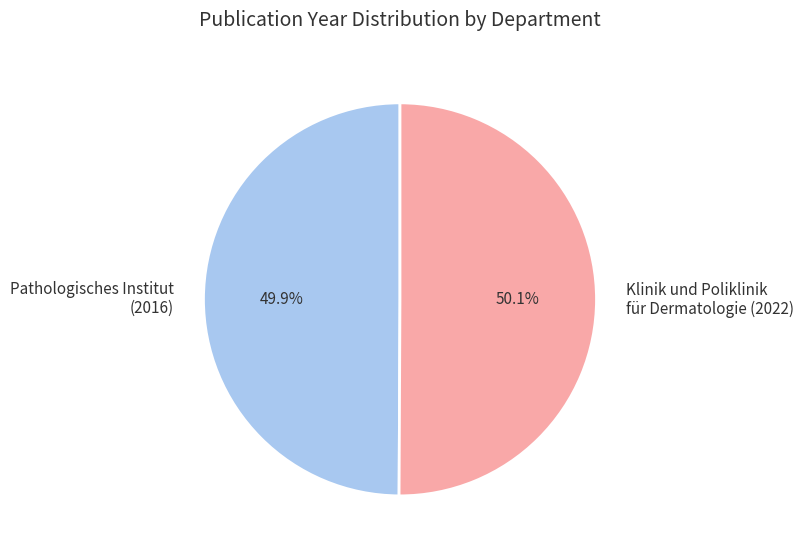

What is the ratio of the value at Klinik und Poliklinik für Dermatologie (2022) to the value at Pathologisches Institut (2016)?

1.0